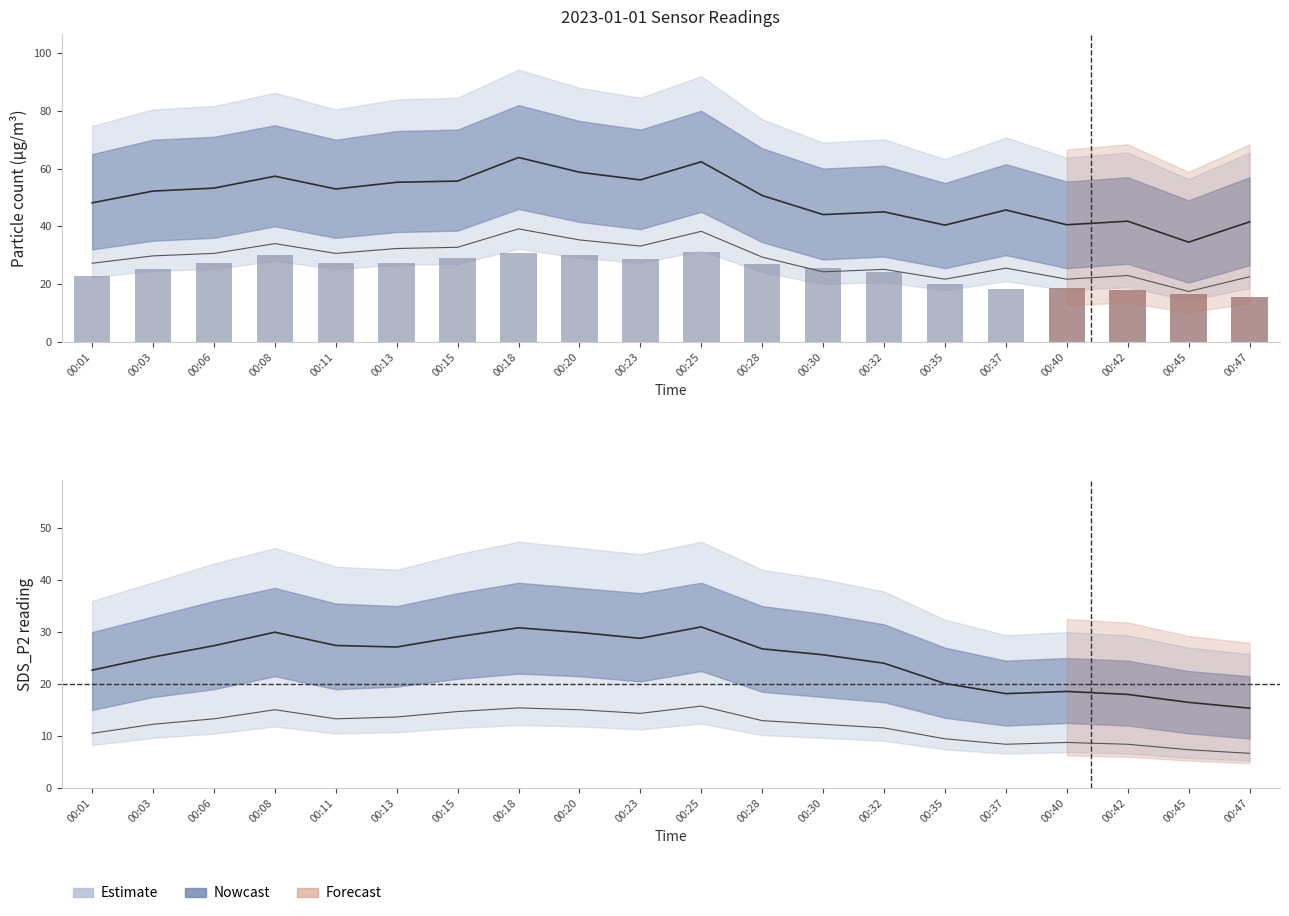

At which label is SDS_P2 closest to 23?

00:01